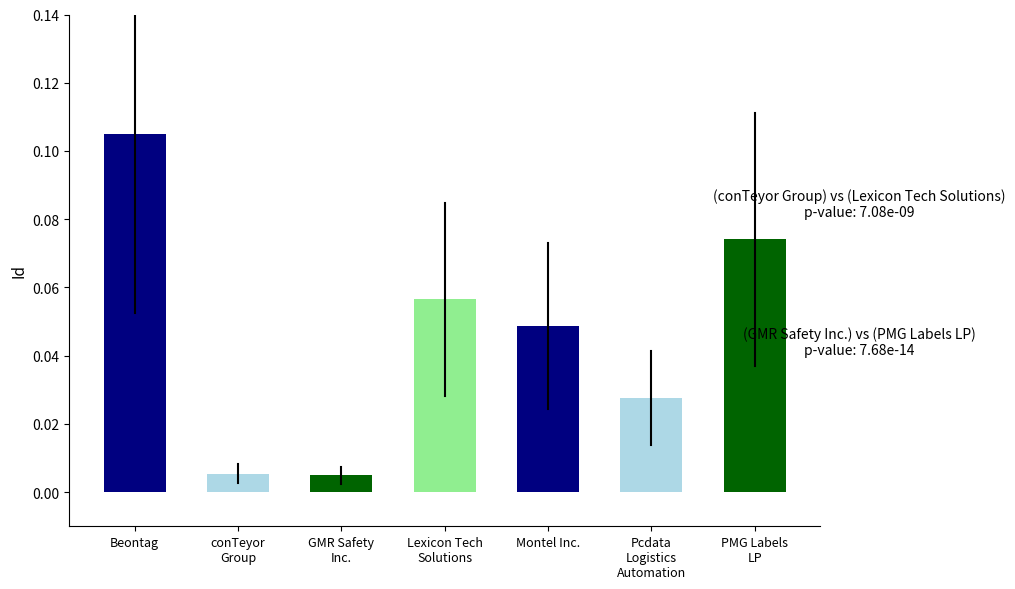

Is it true that the value at Montel Inc. is 0.1?

False